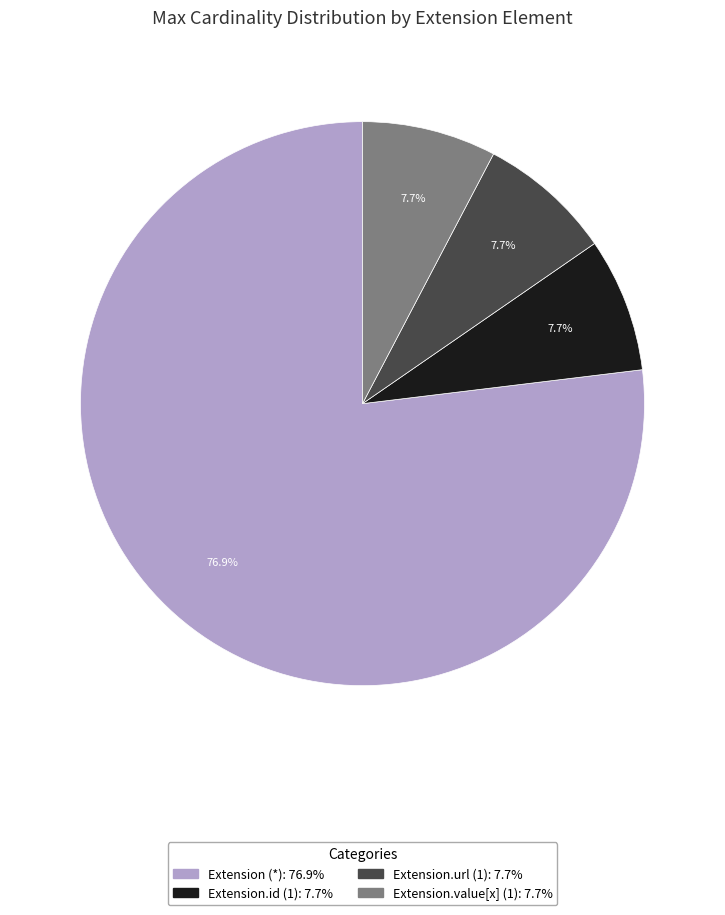

Is there a majority slice in this chart?

Yes